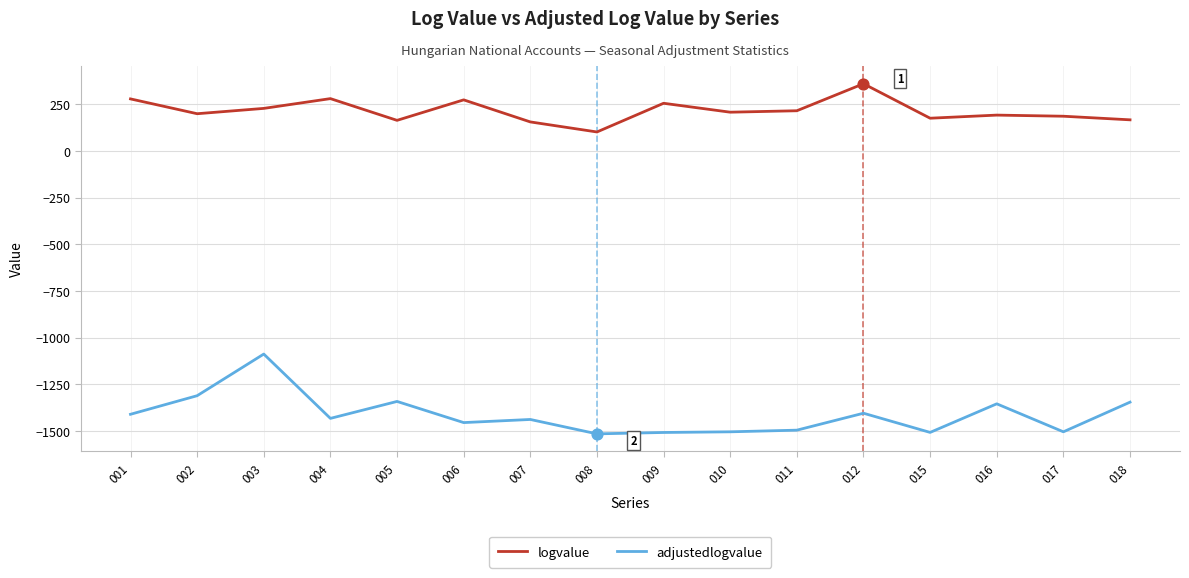

Which series has the largest total across all categories?

logvalue